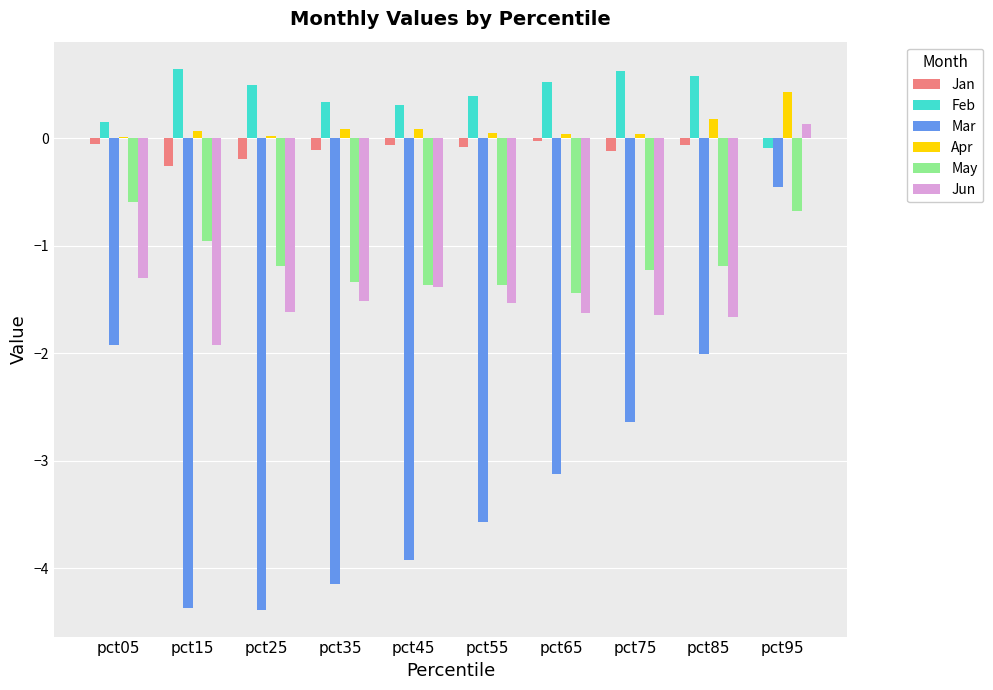

Is the value of Mar at pct95 greater than the value of Jan at pct05?

No